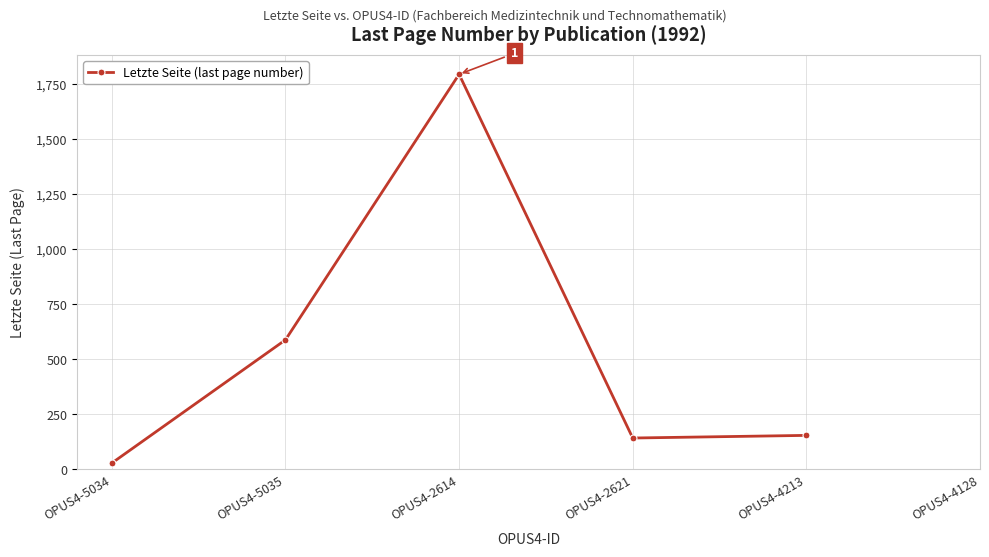

What is the sum of the values at OPUS4-5035 and OPUS4-2621?

730